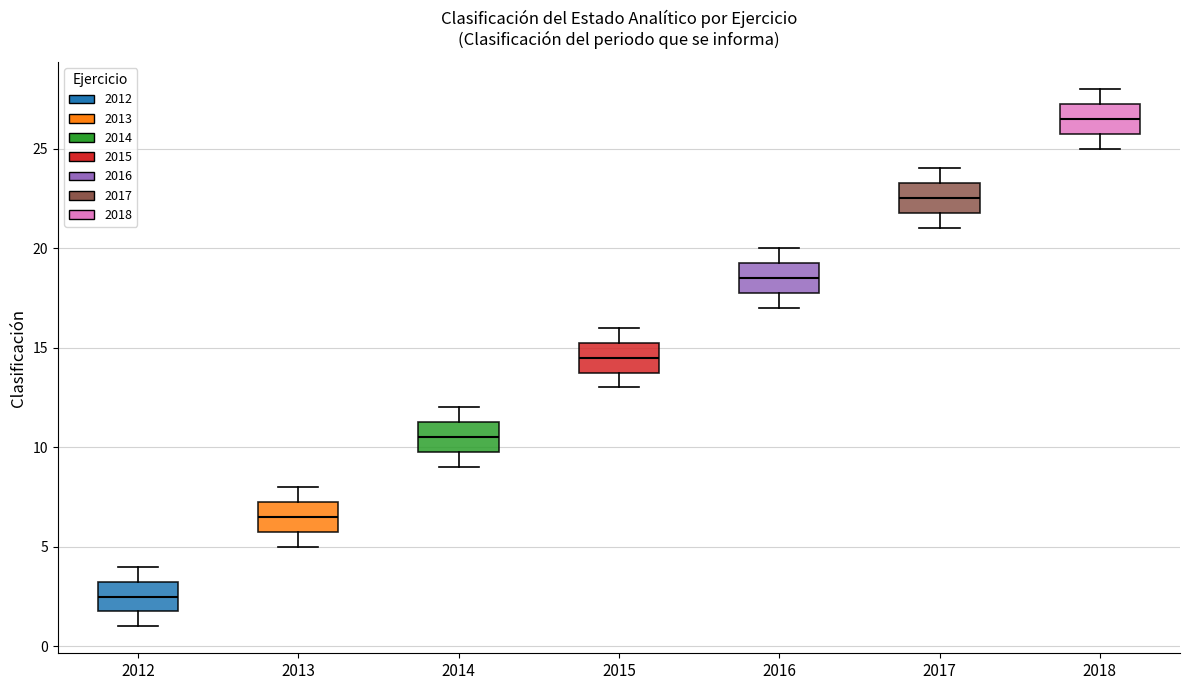

Reading left to right, read every box against the y-axis: the position of its median line, the range the box covers, and the ends of its whiskers. The values are not printed on the chart, so give them approximately, as read against the axis.

2012: median 2.5, box 2.0 to 3.5, whiskers 1.0 to 4.0
2013: median 6.5, box 6.0 to 7.5, whiskers 5.0 to 8.0
2014: median 10.5, box 10.0 to 11.5, whiskers 9.0 to 12.0
2015: median 14.5, box 14.0 to 15.5, whiskers 13.0 to 16.0
2016: median 18.5, box 18.0 to 19.5, whiskers 17.0 to 20.0
2017: median 22.5, box 22.0 to 23.5, whiskers 21.0 to 24.0
2018: median 26.5, box 26.0 to 27.5, whiskers 25.0 to 28.0